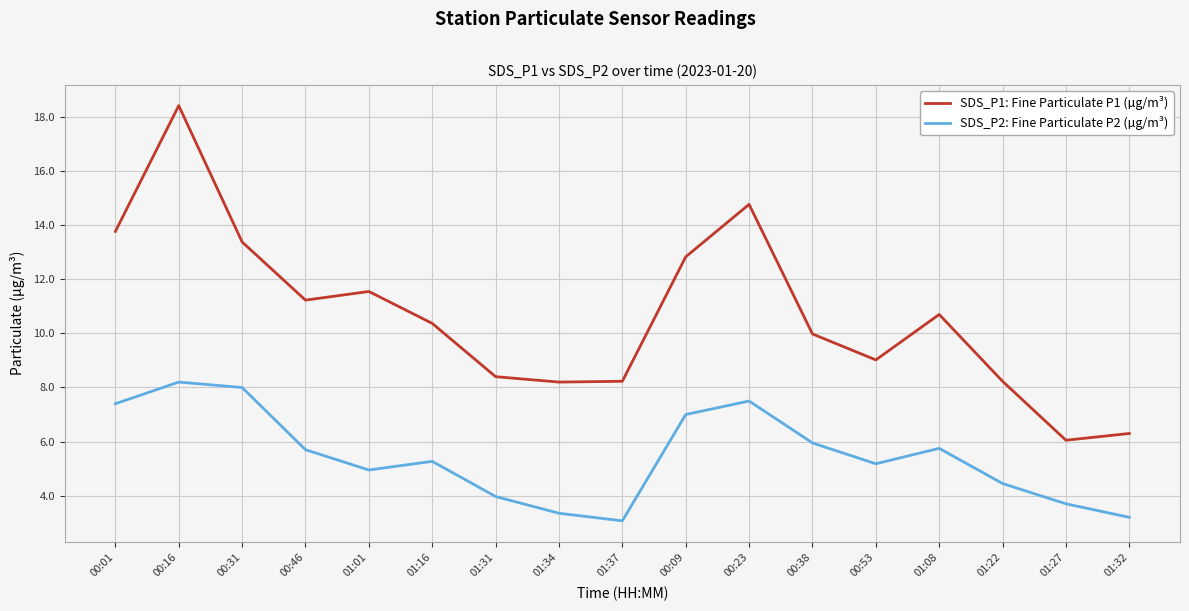

List the series in order of their peak value, lowest first.

SDS_P2: Fine Particulate P2 (µg/m³), SDS_P1: Fine Particulate P1 (µg/m³)